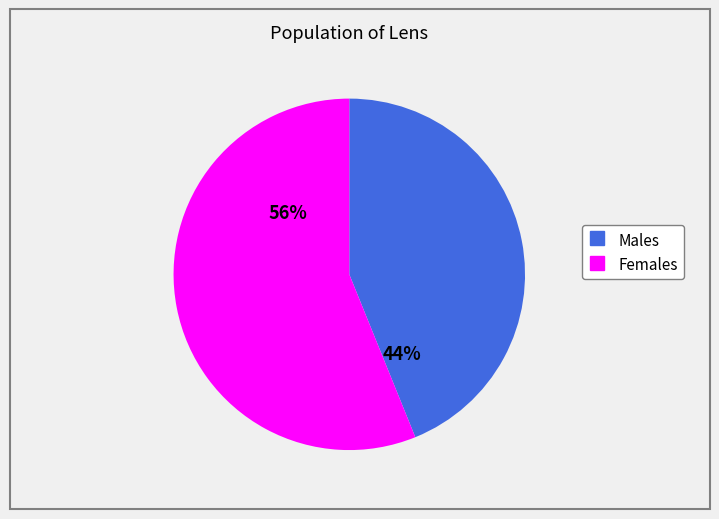

Is there a majority slice in this chart?

Yes